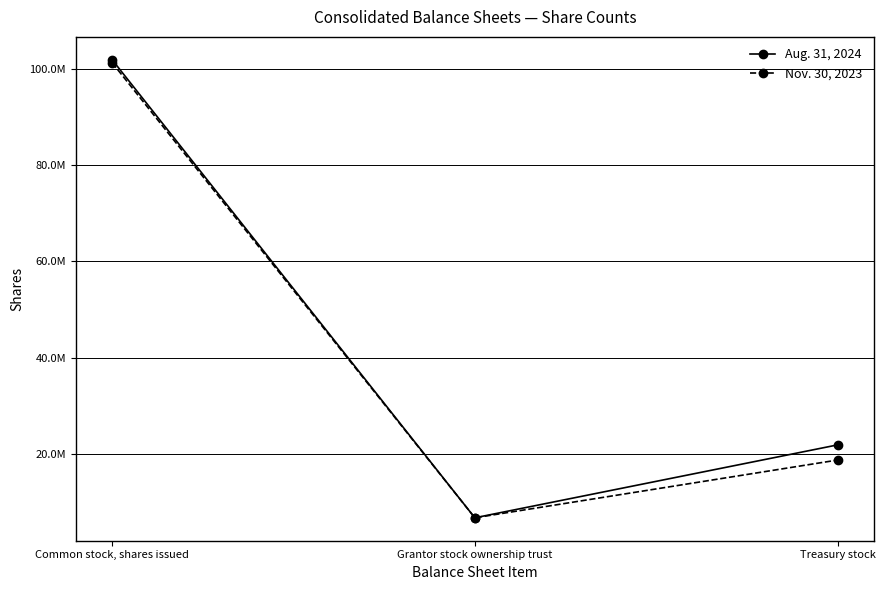

Does the chart have visible grid lines?

Yes